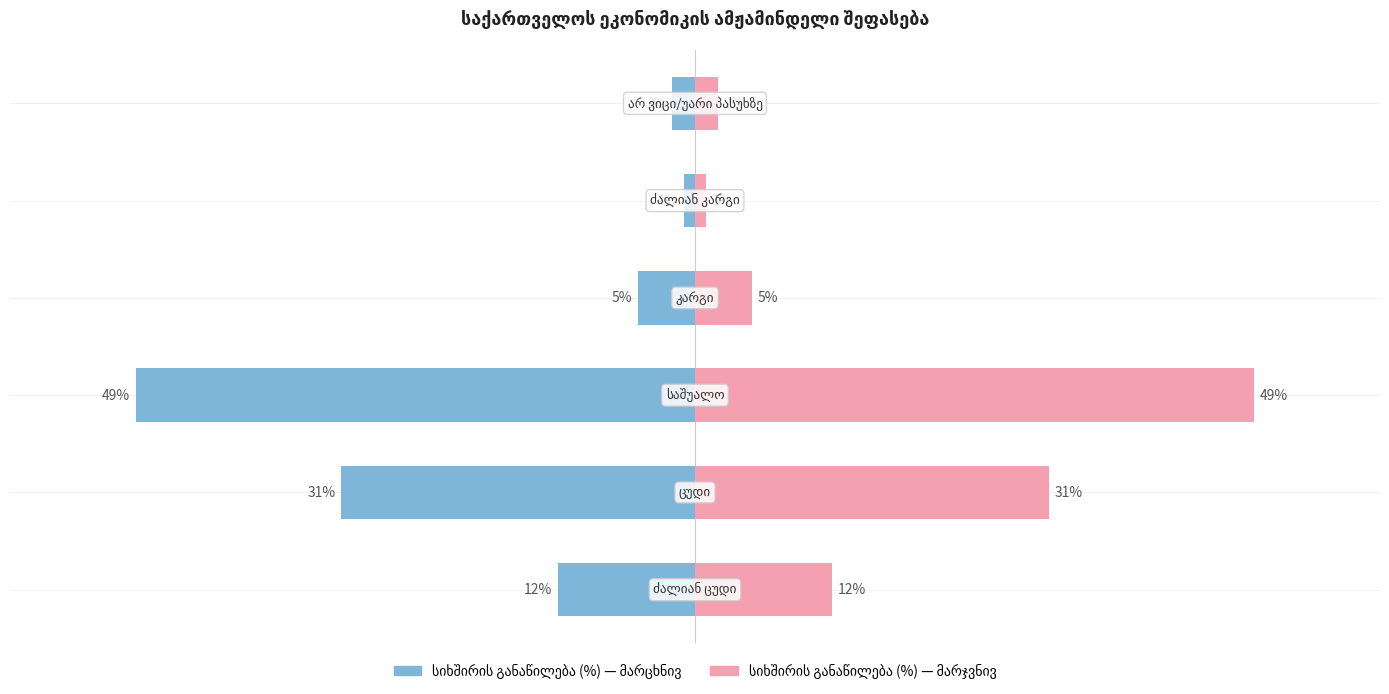

At which label is სიხშირის განაწილება (%) (right) closest to 25?

1